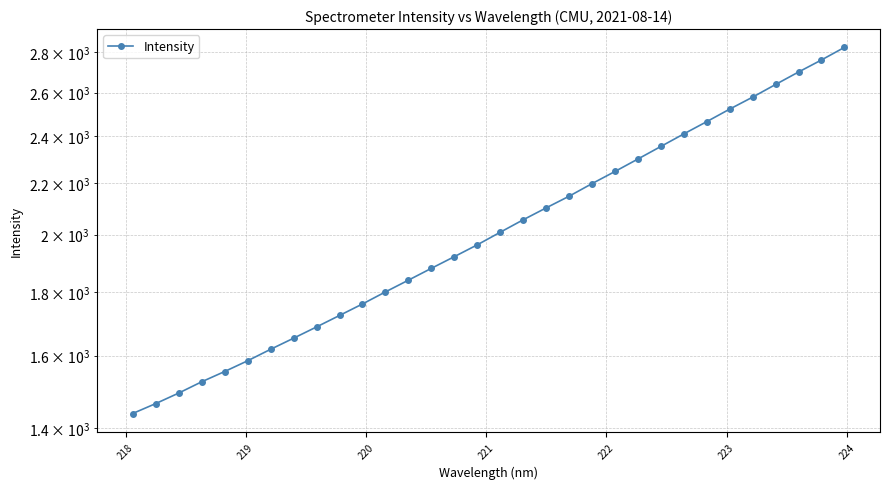

What is the greatest value displayed?

2825.8